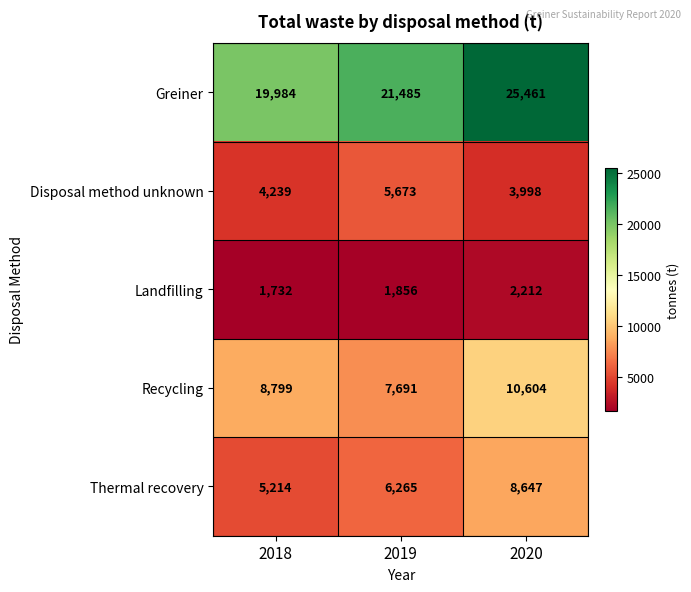

Rank the series by their maximum value, from lowest to highest.

Landfilling, Disposal method unknown, Thermal recovery, Recycling, Greiner